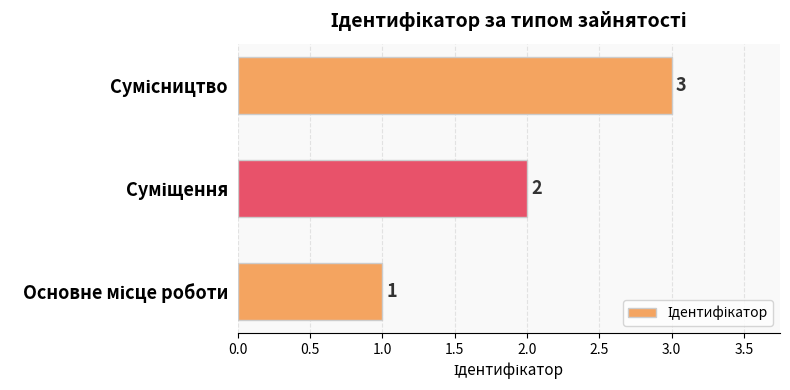

What is the maximum value shown in the chart?

3